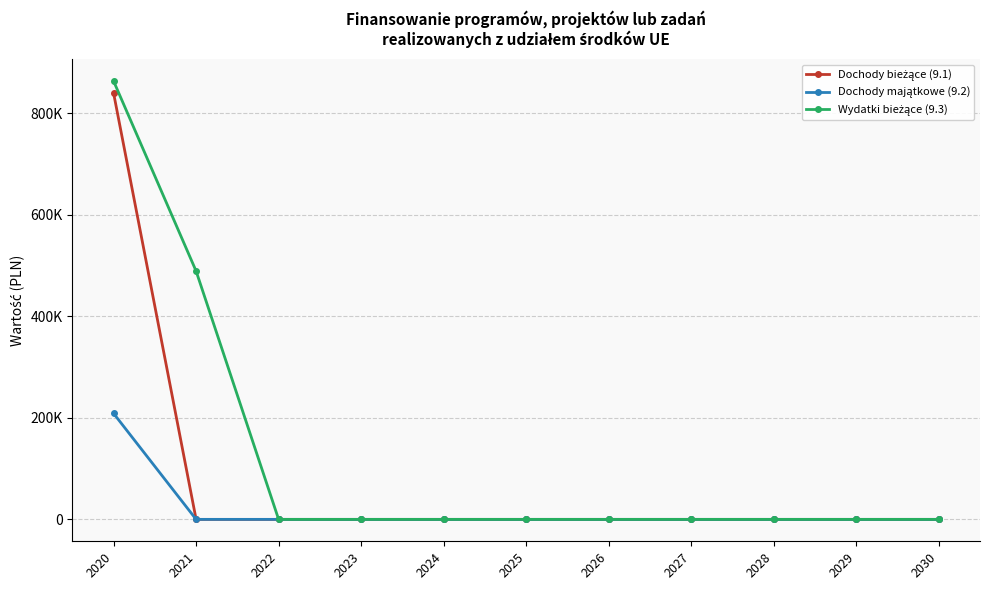

What is the sum of all Wydatki bieżące (9.3) values?

1351543.9